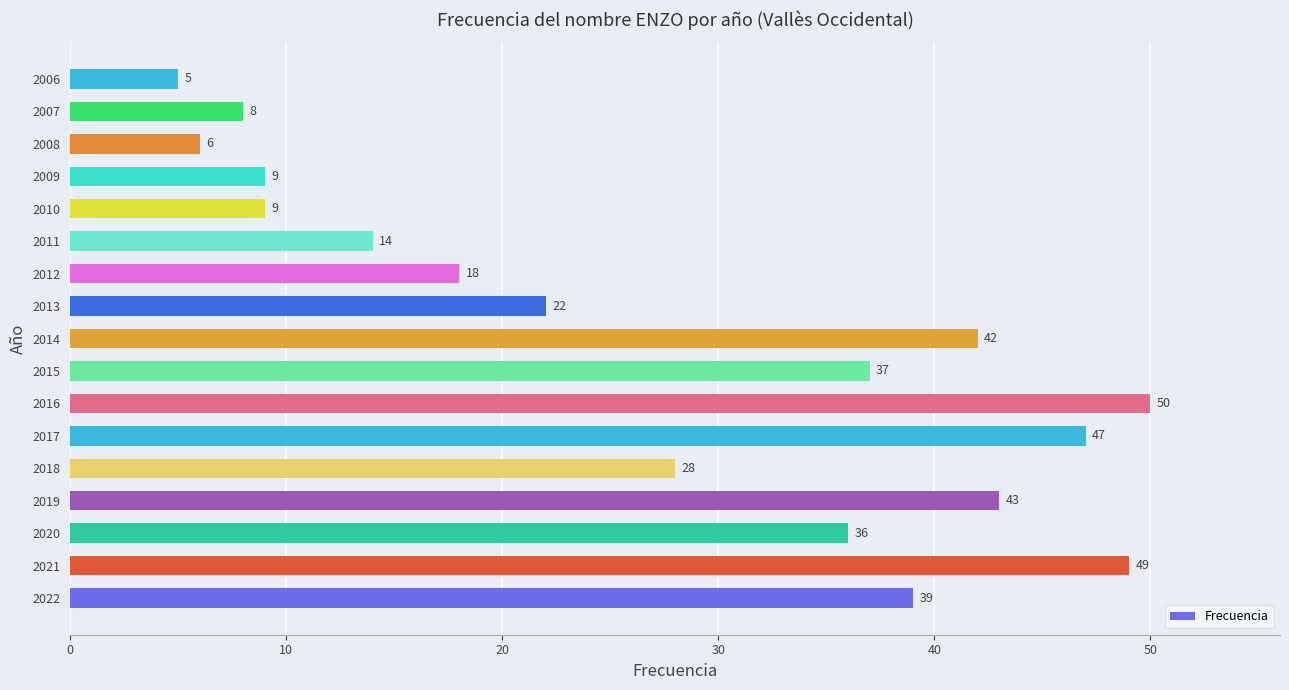

At which label is the value closest to 27?

2018